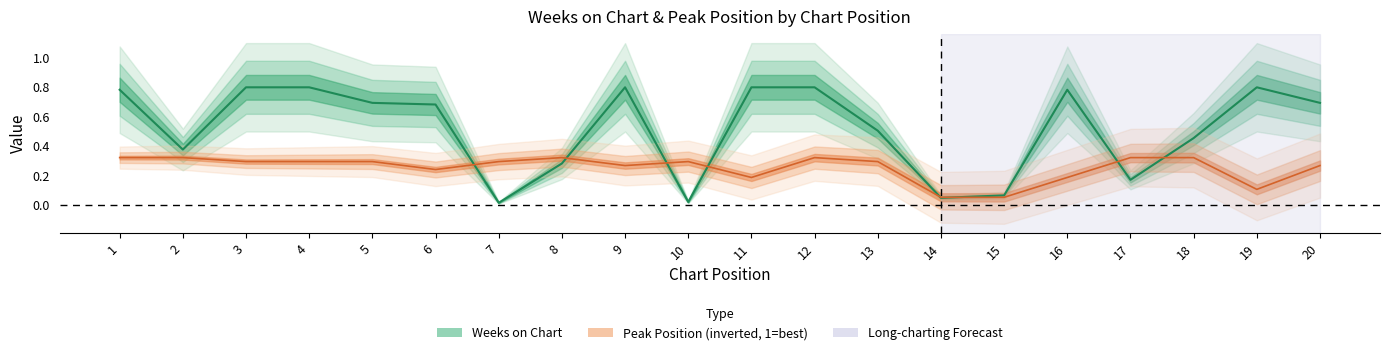

At which category does Weeks on Chart reach its first local peak?

9